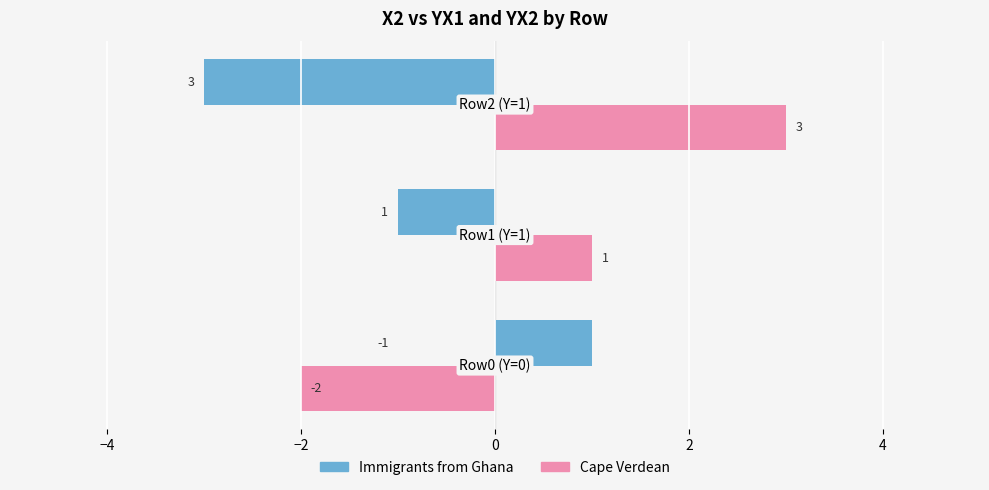

How many values in the Immigrants from Ghana series exceed -1?

1